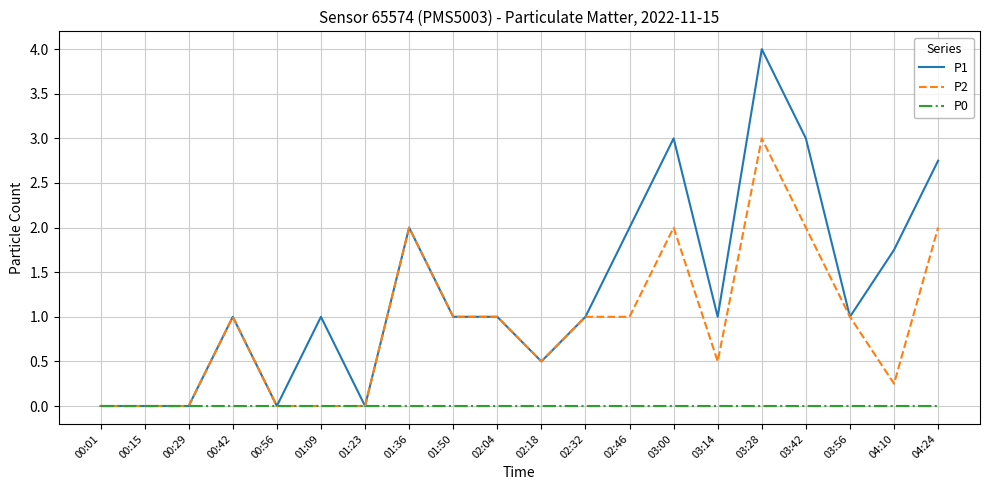

List the series in order of their peak value, highest first.

P1, P2, P0